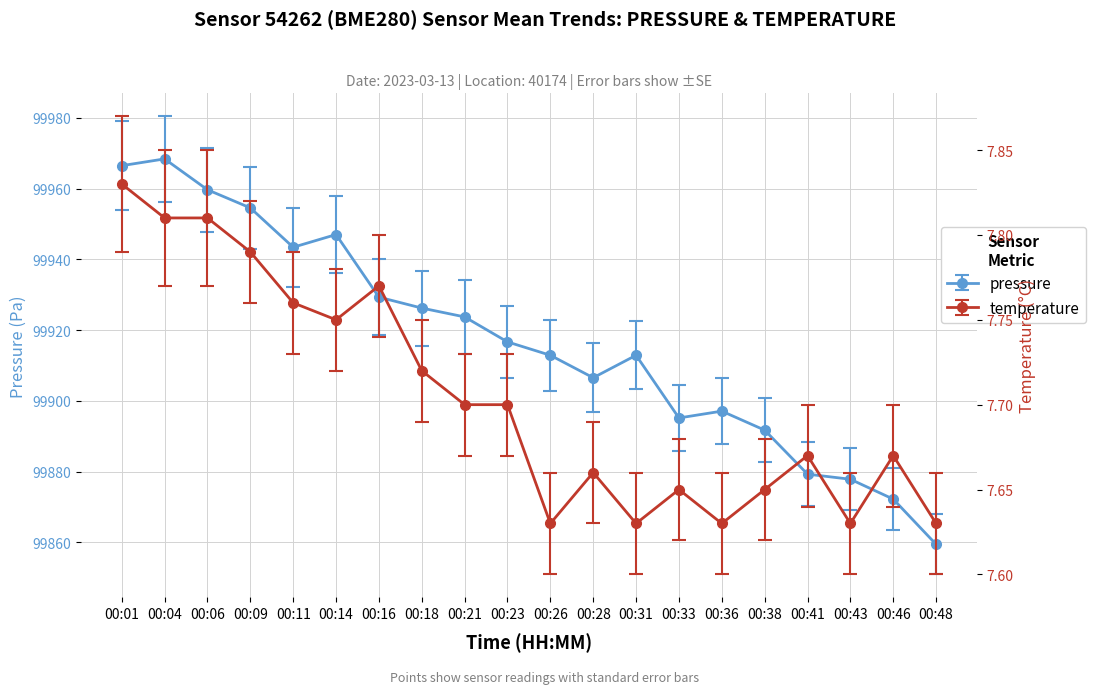

Reading left to right, list all the values displayed in this chart.

pressure: 99966.5	99968.4	99959.7	99954.5	99943.4	99947.0	99929.3	99926.2	99923.7	99916.7	99912.9	99906.5	99912.9	99895.2	99897.1	99891.7	99879.3	99877.8	99872.2	99859.4
temperature: 7.8	7.8	7.8	7.8	7.8	7.8	7.8	7.7	7.7	7.7	7.6	7.7	7.6	7.7	7.6	7.7	7.7	7.6	7.7	7.6